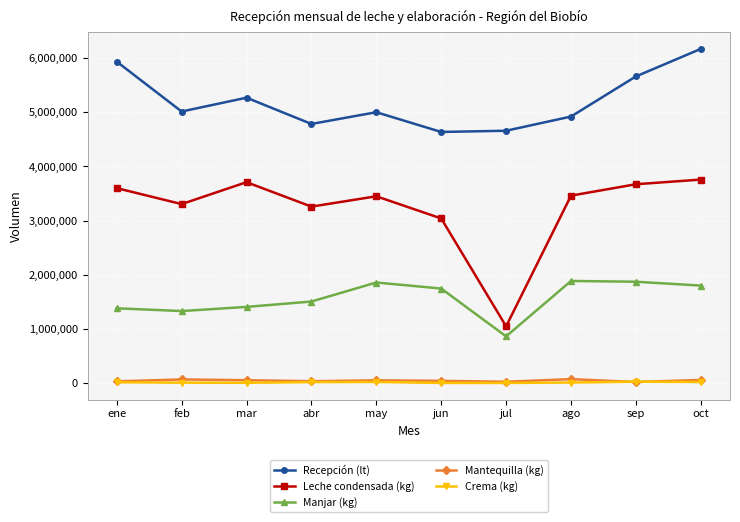

What is the difference between the maximum and minimum values in the Recepción (lt) series?

1534646